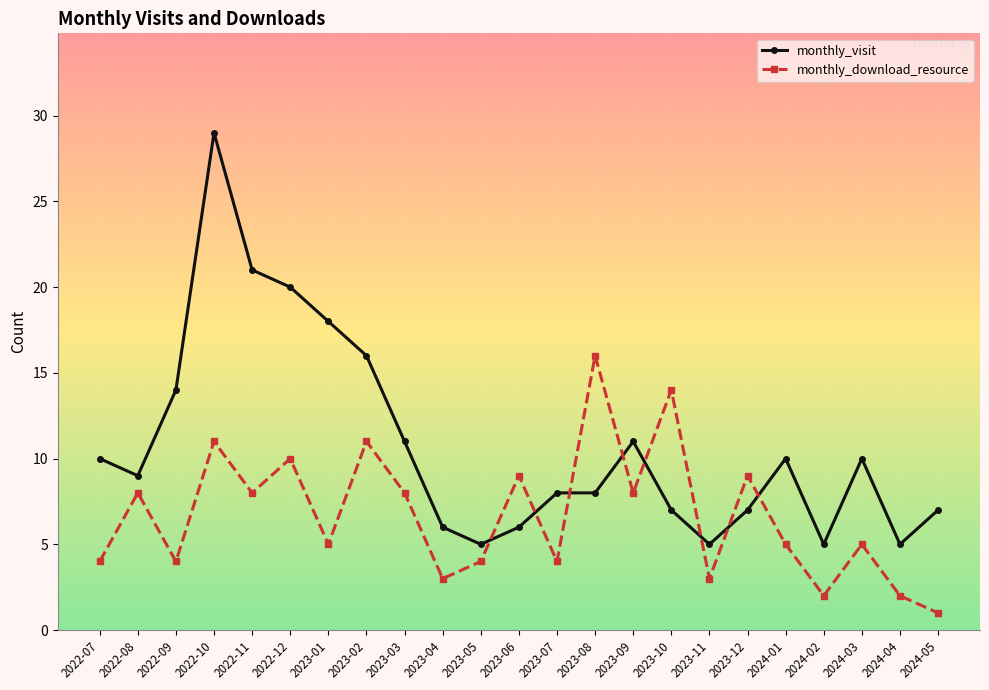

What is the value of the monthly_visit point at the 17th from the left?

5